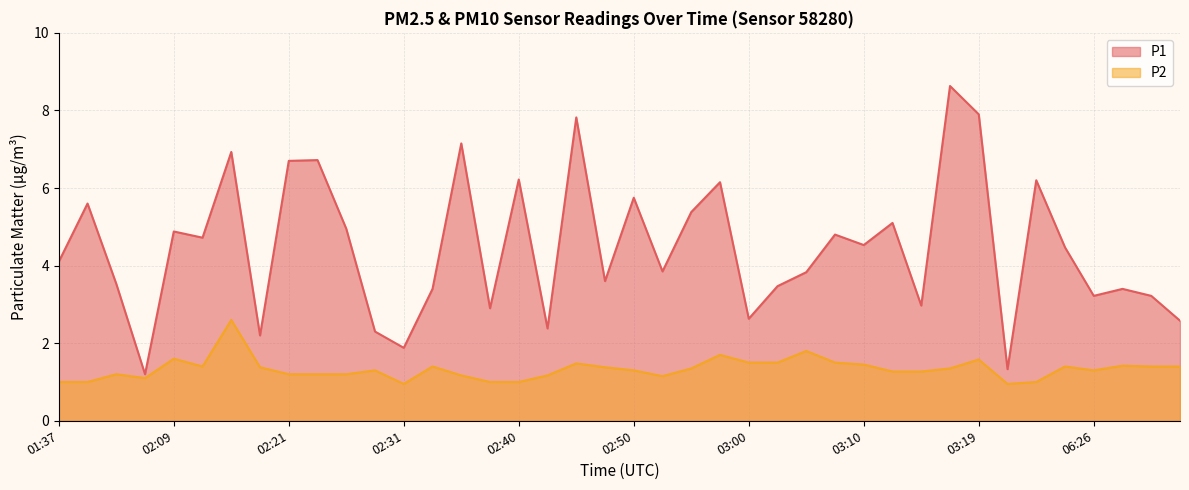

Is the value of P2 at 03:15 greater than the value of P1 at 03:17?

No